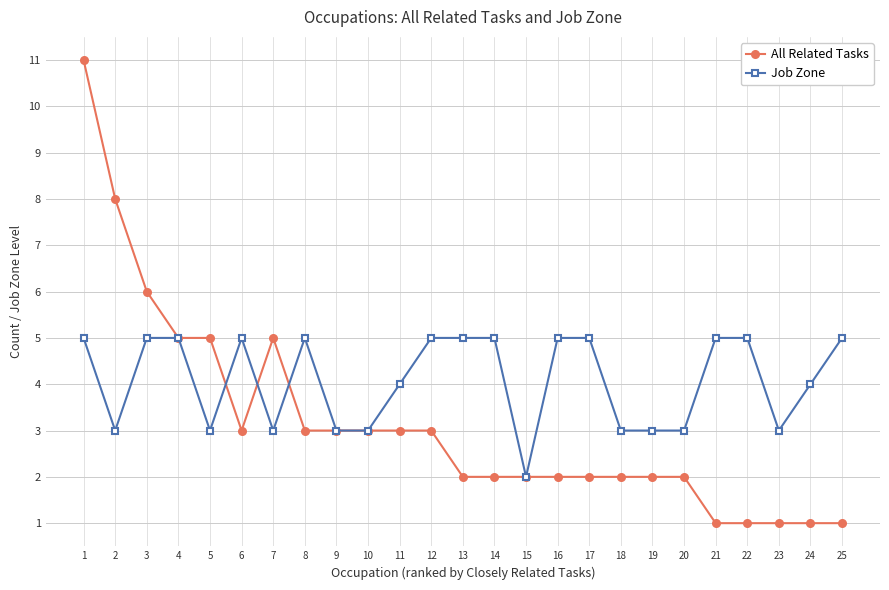

What is the maximum value shown in the chart?

11